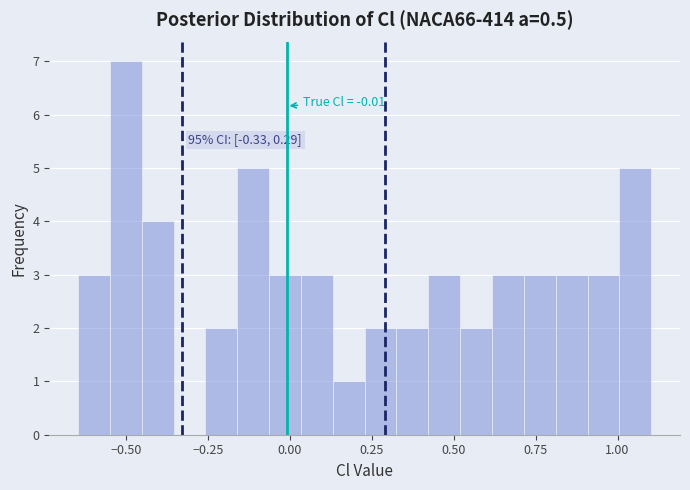

Around what value on the x-axis is the tallest bar? Give the approximate position of its centre, as read against the axis.

-0.50